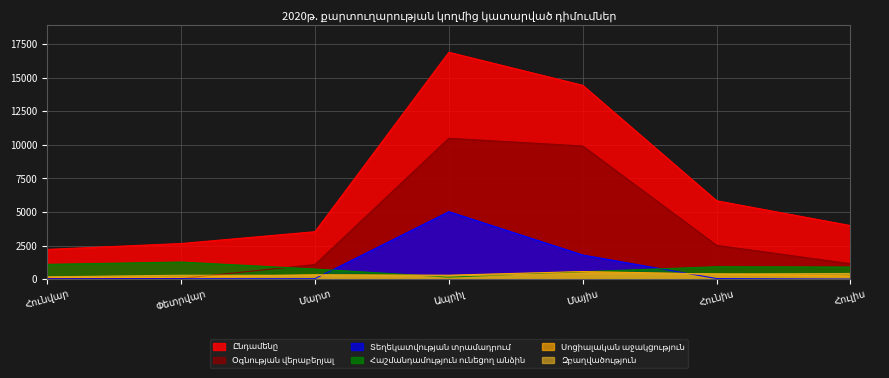

Reading right to left, extract all data points from this chart.

Օգնության վերաբերյալ: 1148	2515	9913	10486	1087	45	27
Տեղեկատվության տրամադրում: 2	41	1796	5025	33	30	22
Հաշմանդամություն ունեցող անձին: 900	921	551	148	753	1271	1100
Զբաղվածություն: 420	384	423	247	286	289	168
Սոցիալական աջակցություն: 228	379	563	291	322	136	138
Ընդամենը: 3986	5836	14433	16894	3531	2651	2214